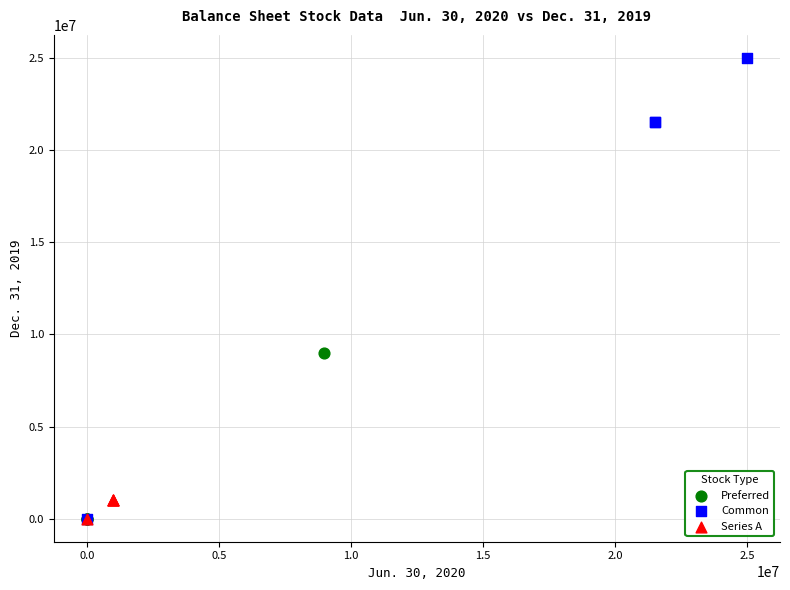

Which series has the largest Y range (max minus min)?

Common